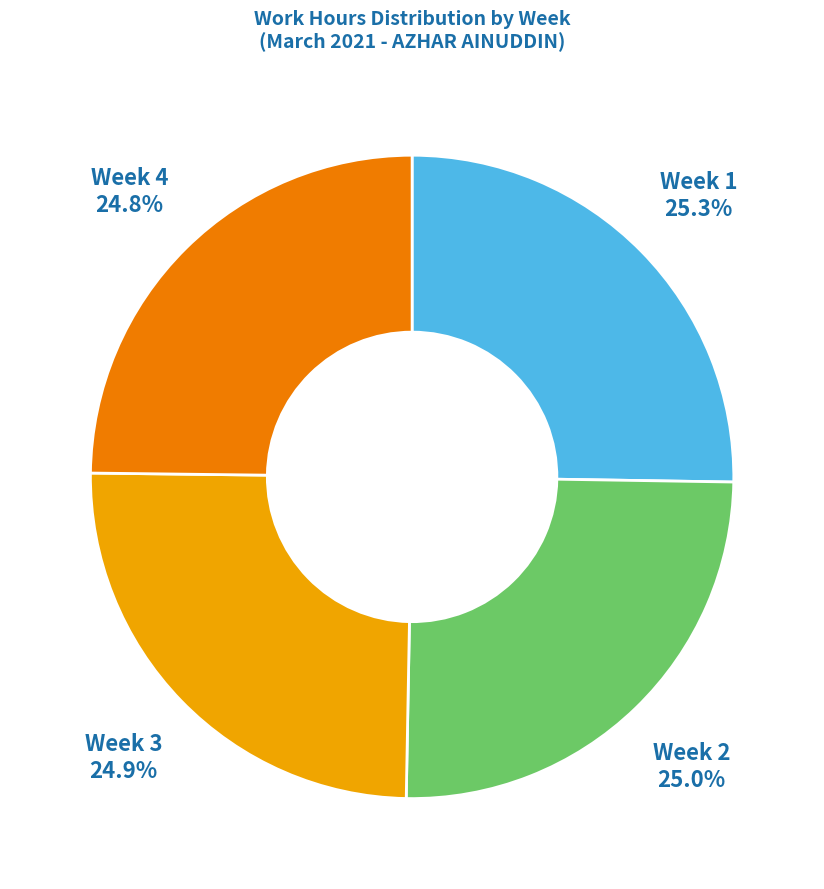

Is there any slice that represents more than half of the pie?

No